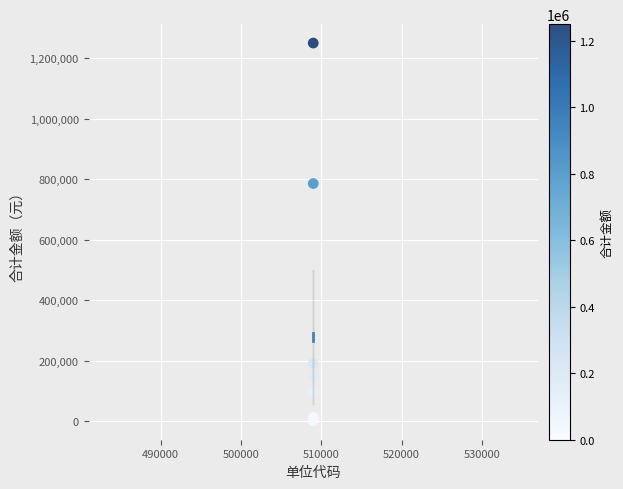

What Y value in the scatter plot is closest to 625550?

785768.0